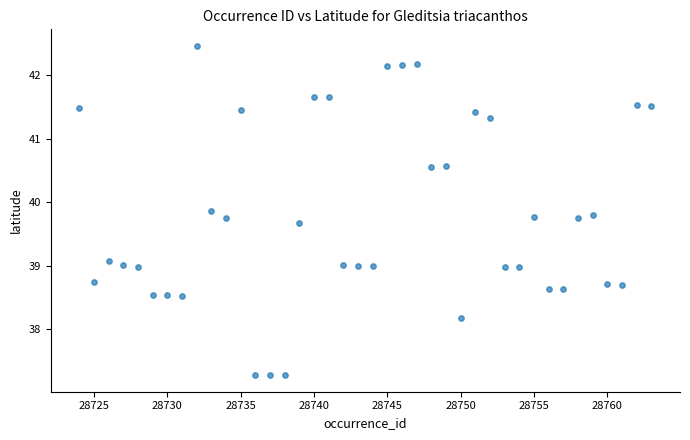

What is the range of X values (max minus min)?

39.0